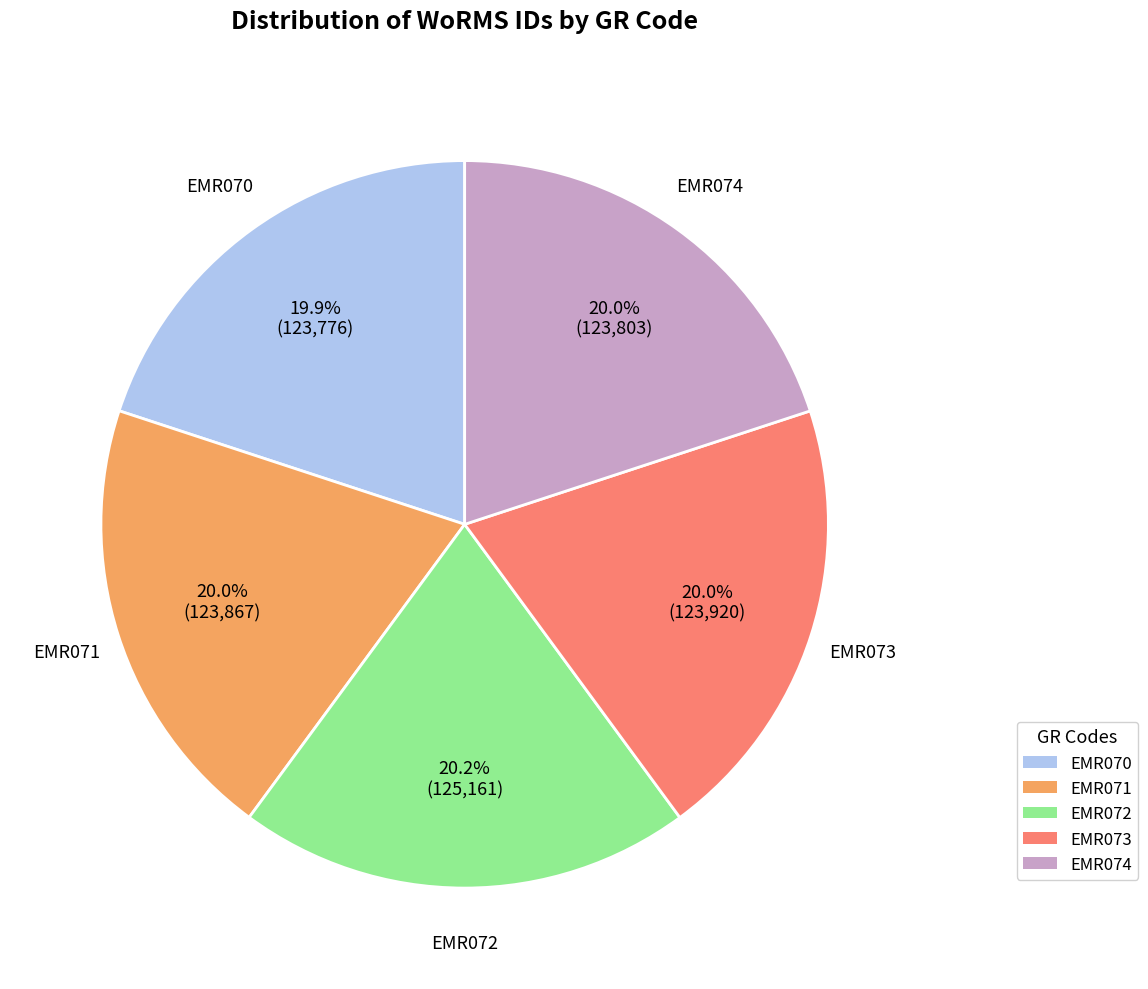

How much of the chart is everything except EMR070?

80.1%